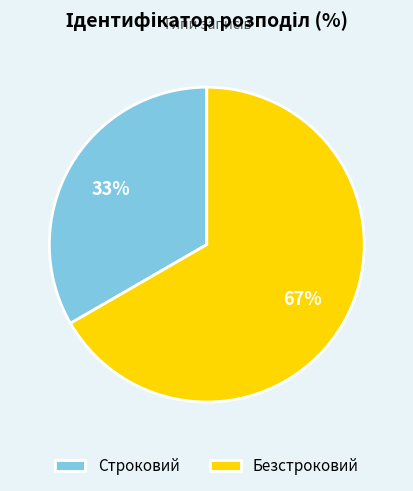

To the nearest percent, what is the average slice percentage?

50%